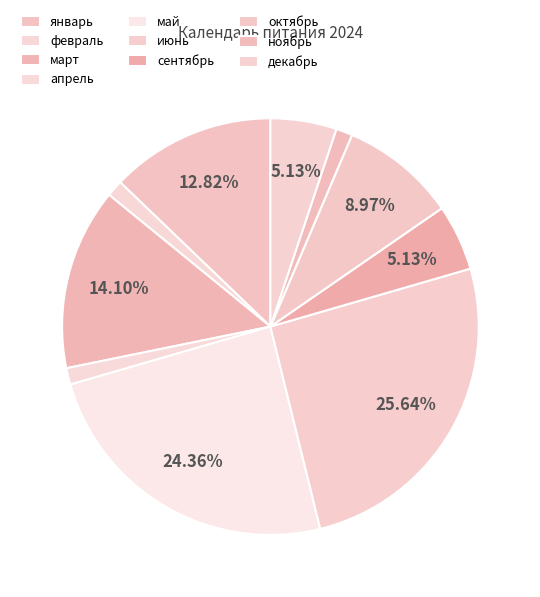

What is the change in value from октябрь to декабрь?

-3